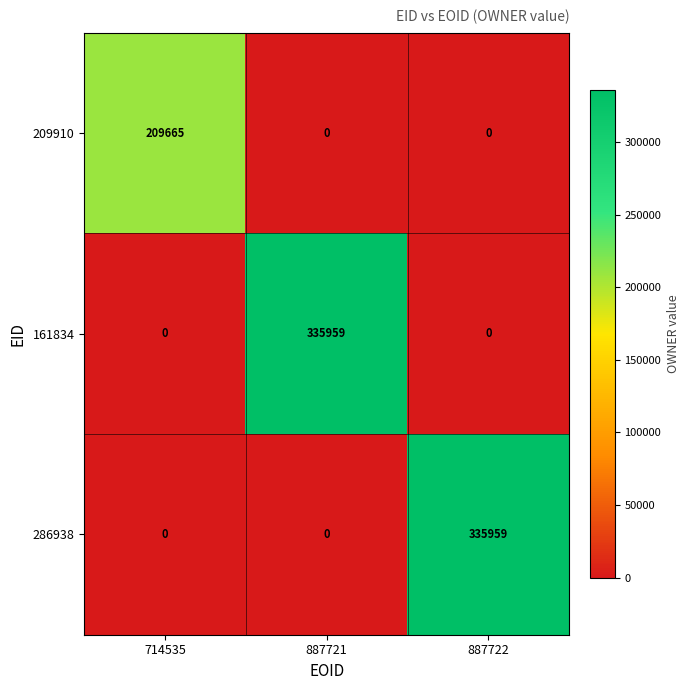

The 161834 series shows 0 at 714535. True or false?

True